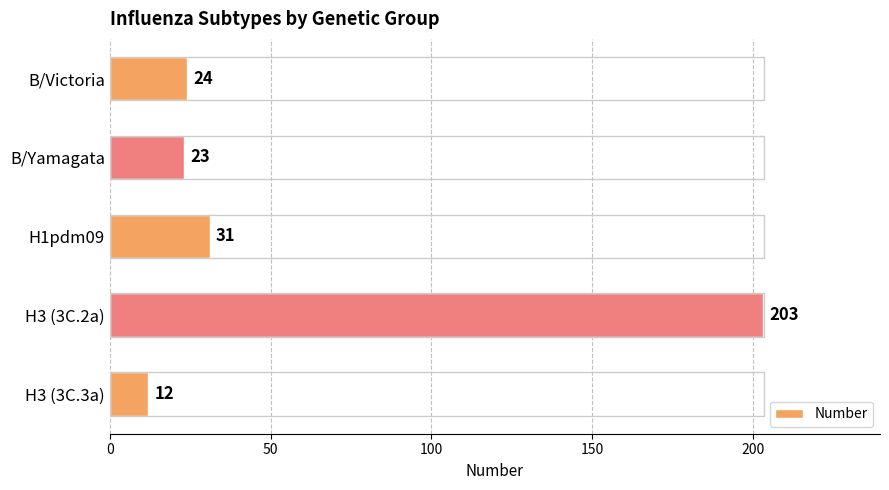

Are the bars grouped side by side (vs. stacked)?

No